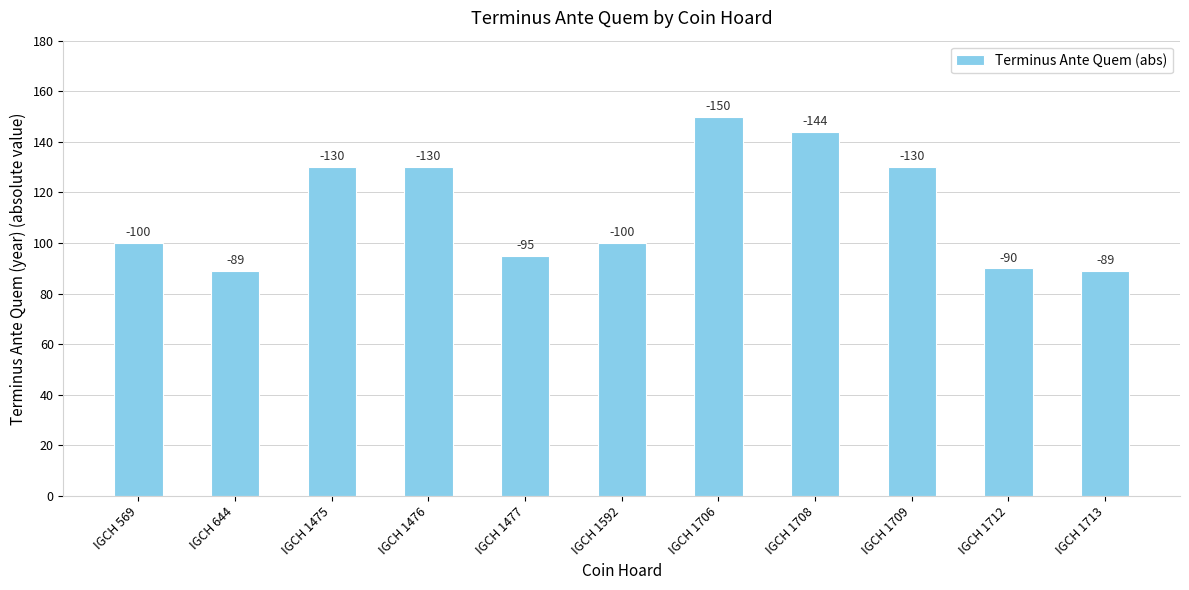

Reading left to right, transcribe all the data shown in this chart.

IGCH 569=100	IGCH 644=89	IGCH 1475=130	IGCH 1476=130	IGCH 1477=95	IGCH 1592=100	IGCH 1706=150	IGCH 1708=144	IGCH 1709=130	IGCH 1712=90	IGCH 1713=89